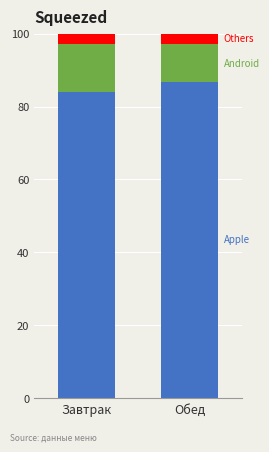

What is the total value across all series at Обед?

100.0